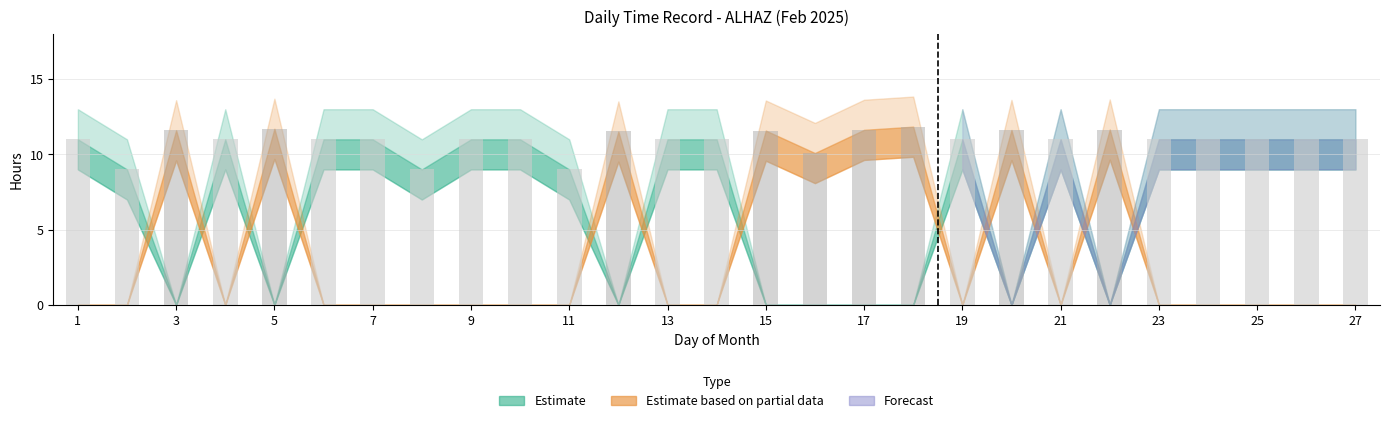

Is it true that OT_mid equals 4.8 at 21?

False